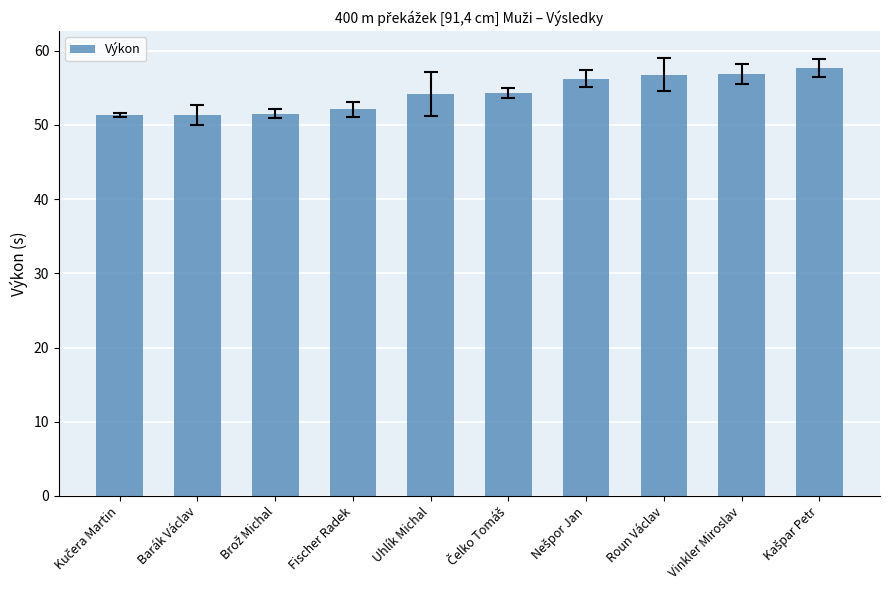

Does the chart contain any negative values?

No